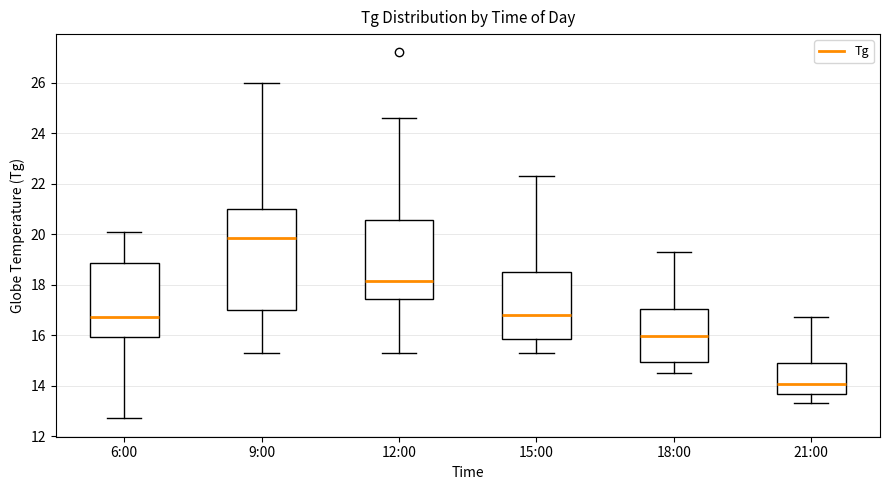

Which box is the tallest, from its lower edge to its upper edge?

9:00